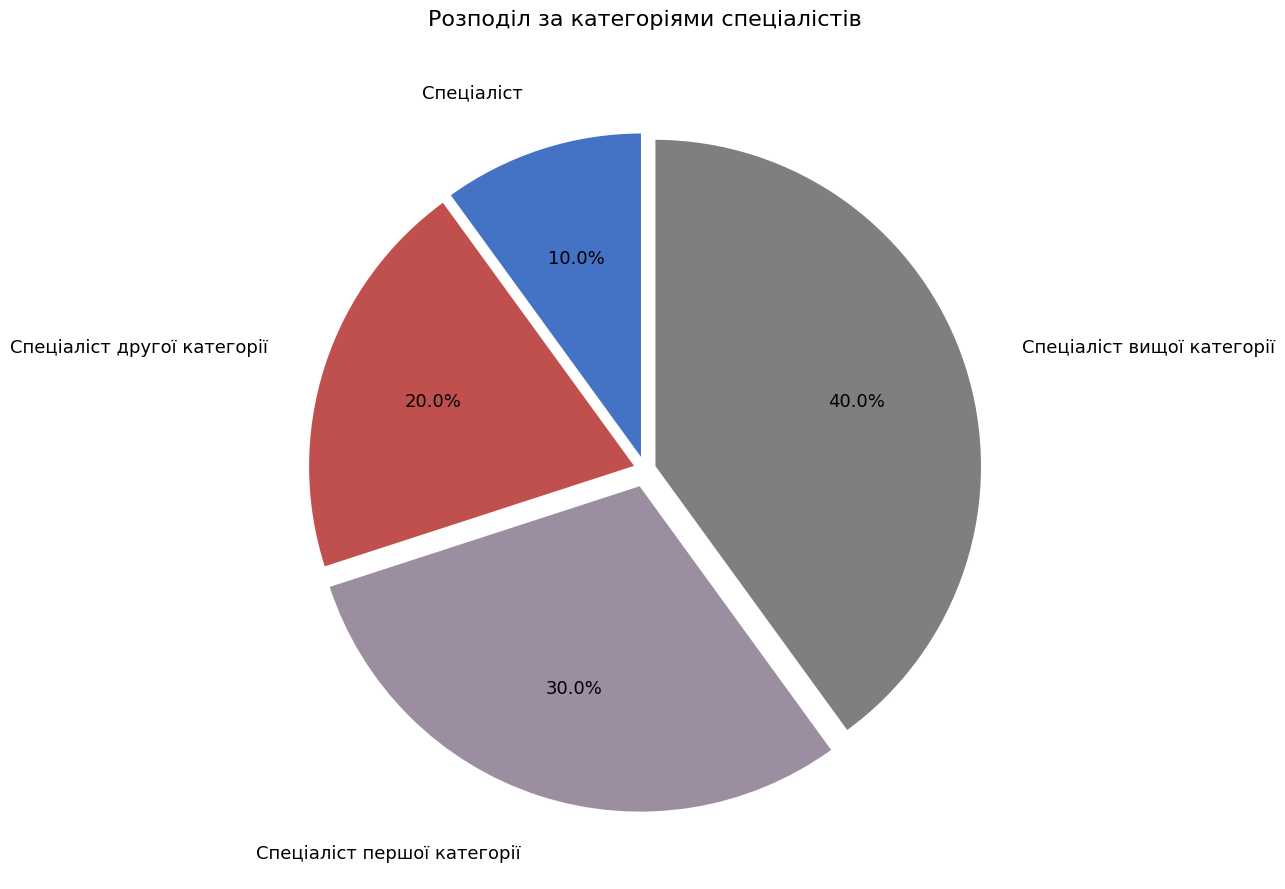

Combined, what portion of the pie is Спеціаліст and Спеціаліст першої категорії?

40.0%